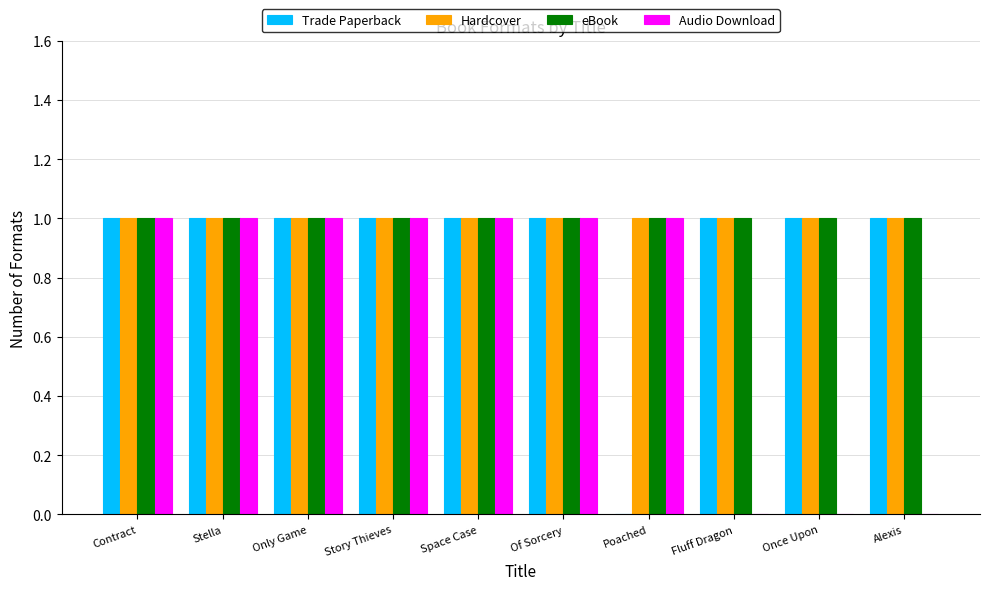

Is the value of eBook at Story Thieves greater than the value of Audio Download at Fluff Dragon?

Yes